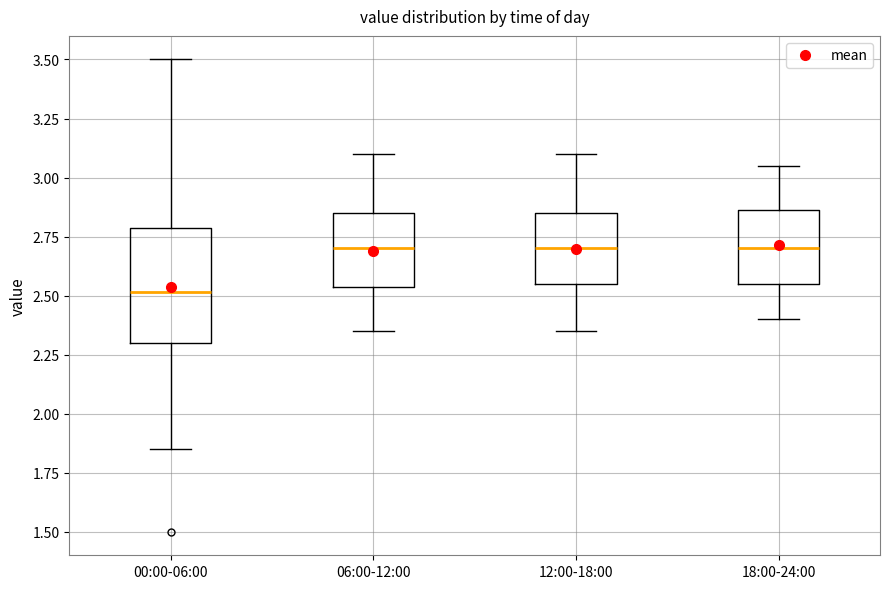

Reading left to right, transcribe this box plot: for each box, give where its median line is, the range the box spans, and where its two whiskers end, as read against the y-axis. The values are not printed on the chart, so give them approximately, as read against the axis.

00:00-06:00: median 2.50, box 2.30 to 2.80, whiskers 1.85 to 3.50
06:00-12:00: median 2.70, box 2.55 to 2.85, whiskers 2.35 to 3.10
12:00-18:00: median 2.70, box 2.55 to 2.85, whiskers 2.35 to 3.10
18:00-24:00: median 2.70, box 2.55 to 2.85, whiskers 2.40 to 3.05